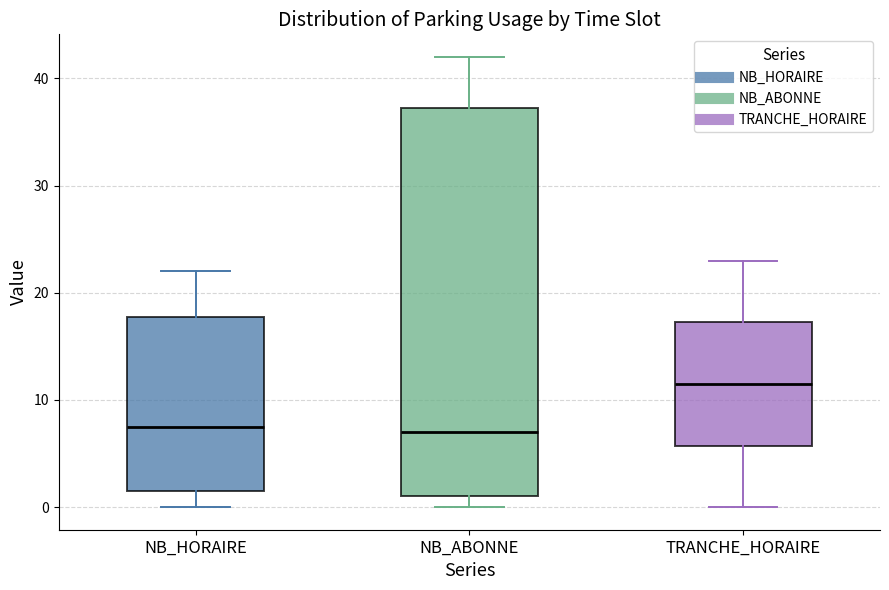

Comparing the boxes themselves (not the whiskers), which one is the tallest?

NB_ABONNE